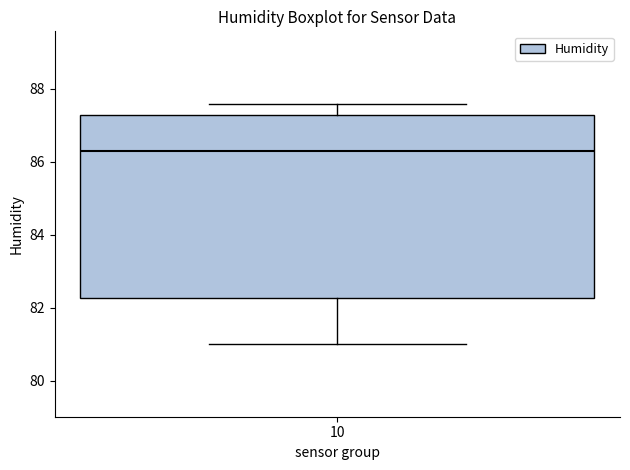

Transcribe this box plot: give where the median line is, the range the box spans, and where the two whiskers end, as read against the y-axis. The values are not printed on the chart, so give them approximately, as read against the axis.

median 86.4, box 82.2 to 87.4, whiskers 81.0 to 87.6